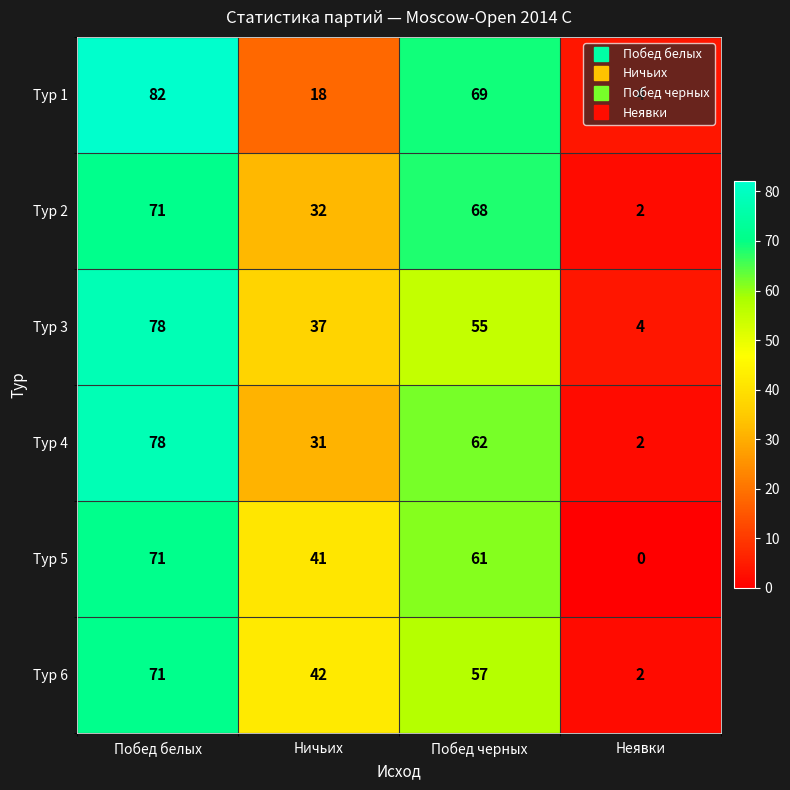

What is the difference between the maximum and minimum values in the Тур 2 series?

69